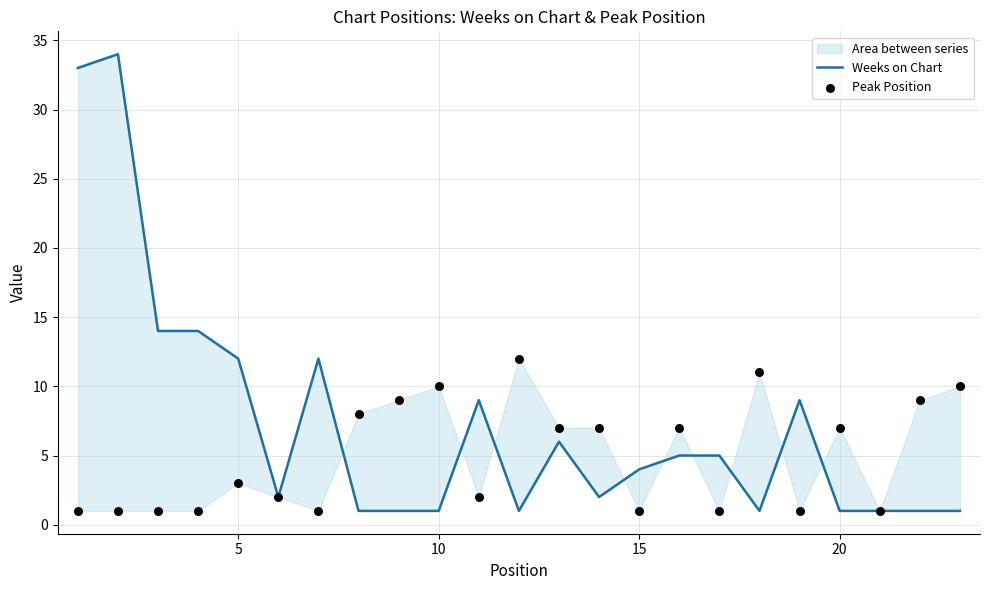

Is the value of Weeks on Chart at 20 greater than the value of Peak Position at 11?

No